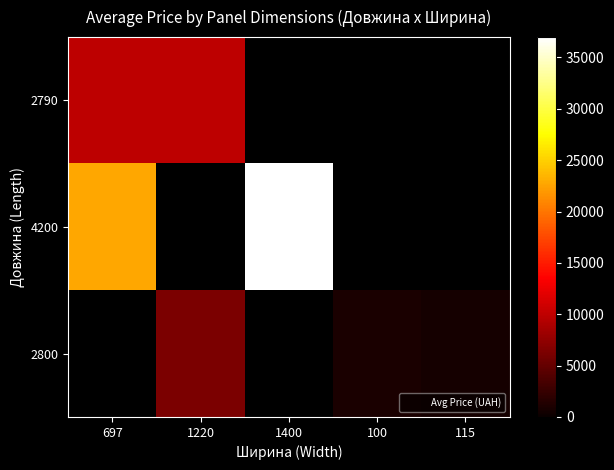

Reading left to right, what are all the values shown in this chart?

2790: 697=9908.5	1220=9908.5	1400=0.0	100=0.0	115=0.0
4200: 697=22685.1	1220=0.0	1400=36977.1	100=0.0	115=0.0
2800: 697=0.0	1220=6312.0	1400=0.0	100=916.3	115=688.4